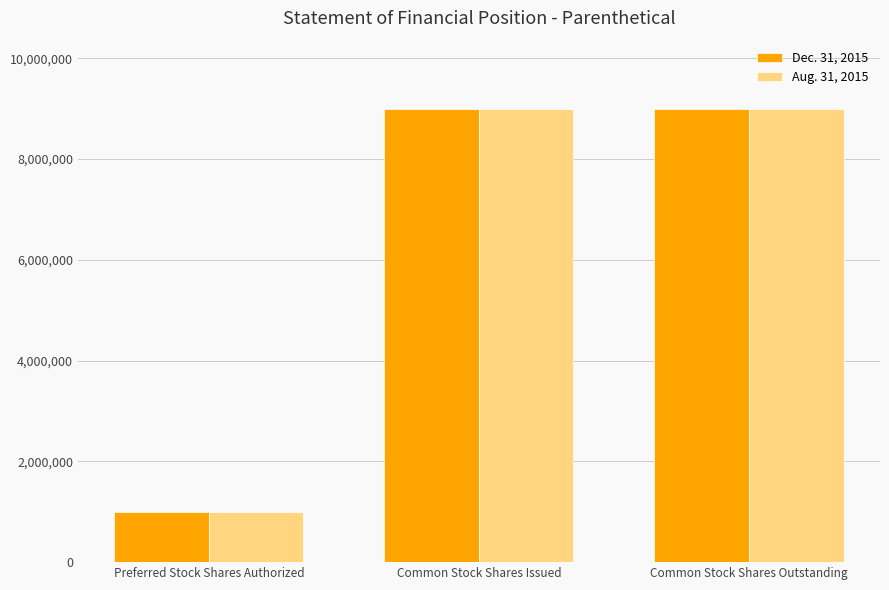

What are all the series names shown in the legend?

Dec. 31, 2015, Aug. 31, 2015